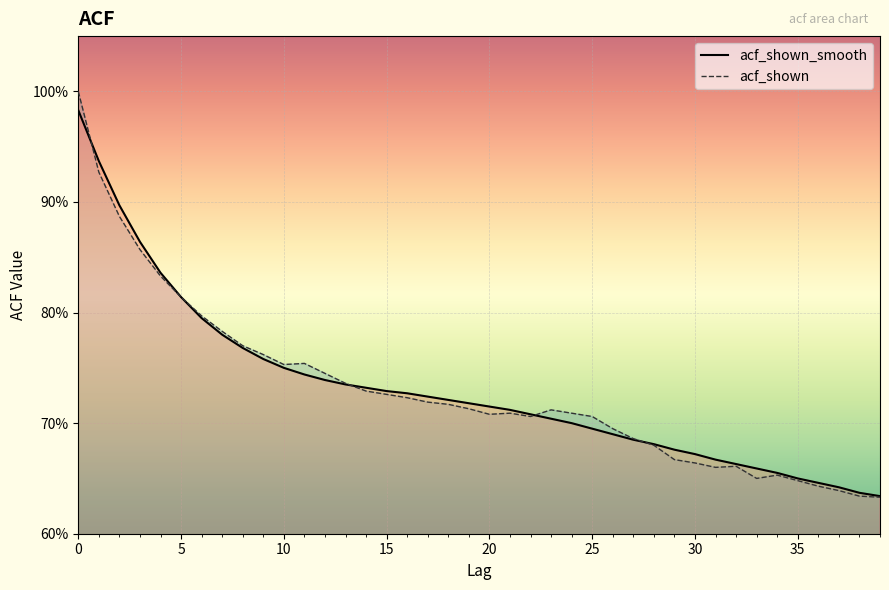

Rank the categories by acf_shown value from lowest to highest.

39, 38, 37, 36, 35, 33, 34, 31, 32, 30, 29, 28, 27, 26, 22, 25, 20, 21, 24, 23, 19, 18, 17, 16, 15, 14, 13, 12, 10, 11, 9, 8, 7, 6, 5, 4, 3, 2, 1, 0